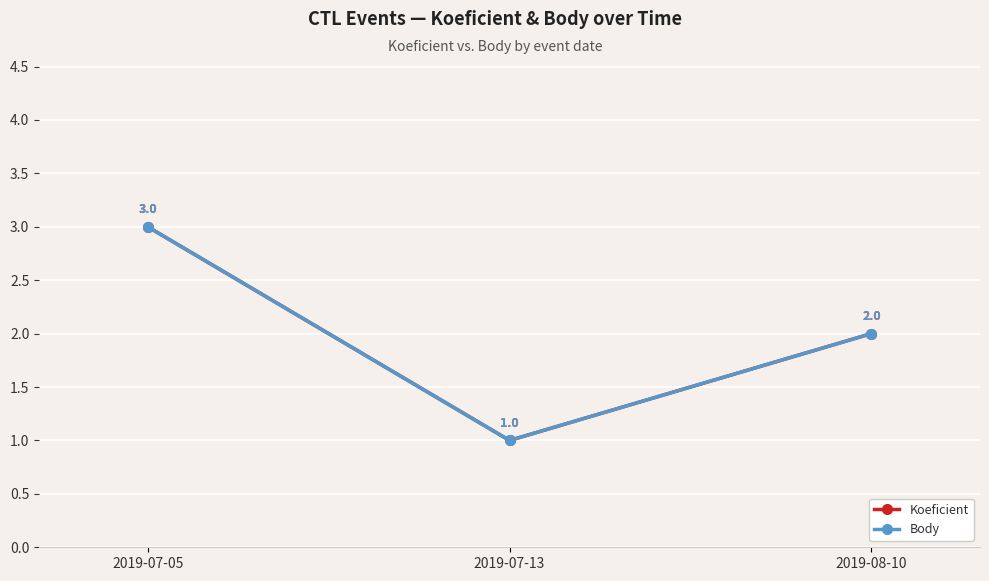

Does the chart have visible grid lines?

Yes